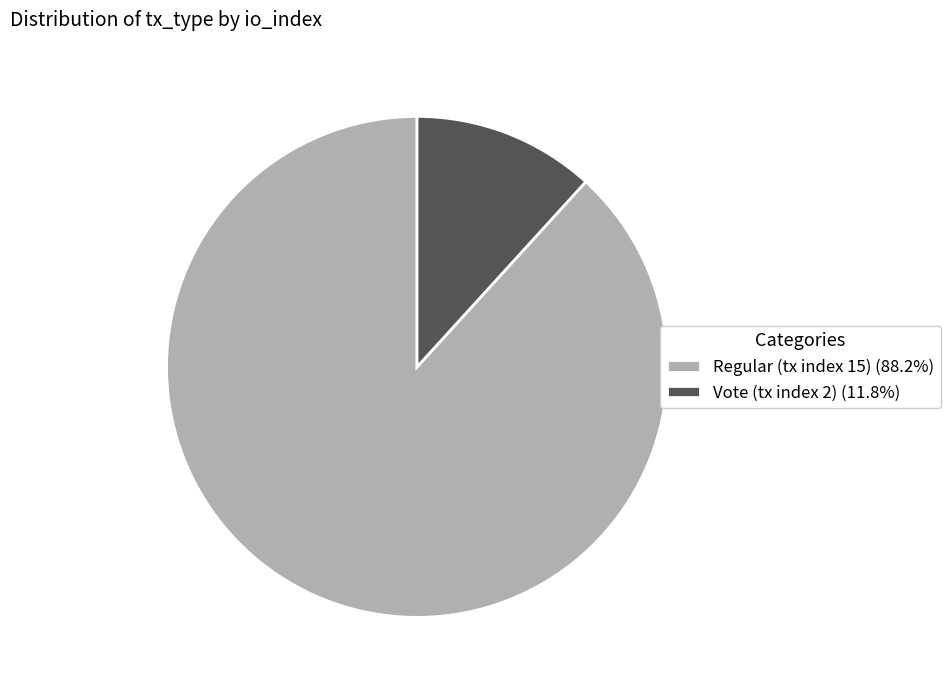

The Regular (tx index 15) slice represents 88% of the pie. True or false?

True